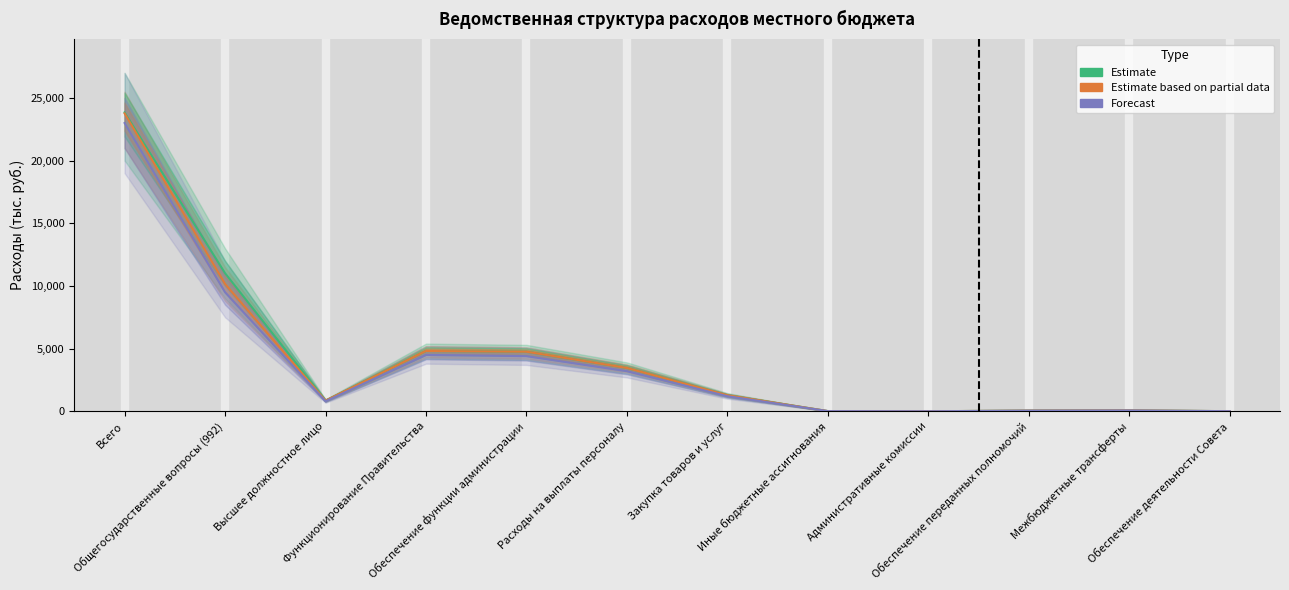

Where is Estimate nearest to the value 11925?

Общегосударственные вопросы (992)